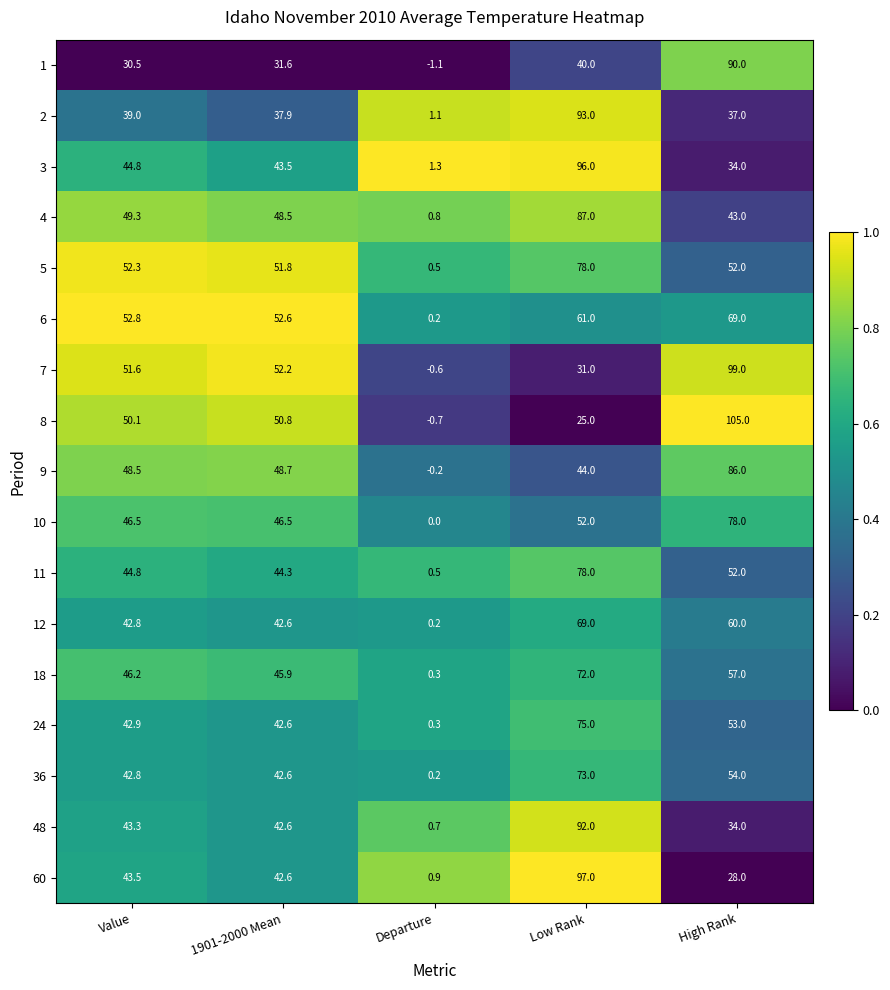

At which category does the chart reach its minimum across all series?

Departure